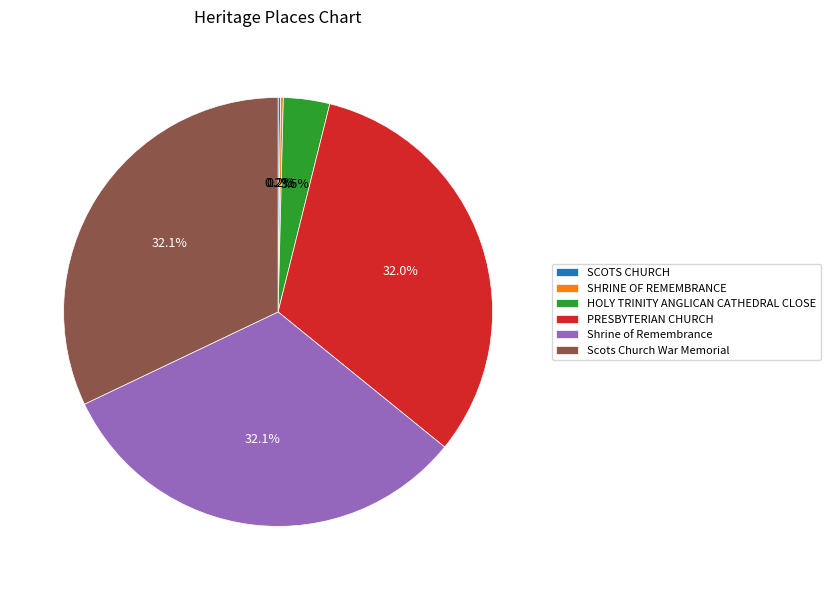

Combined, do PRESBYTERIAN CHURCH and Scots Church War Memorial account for over 50%?

Yes